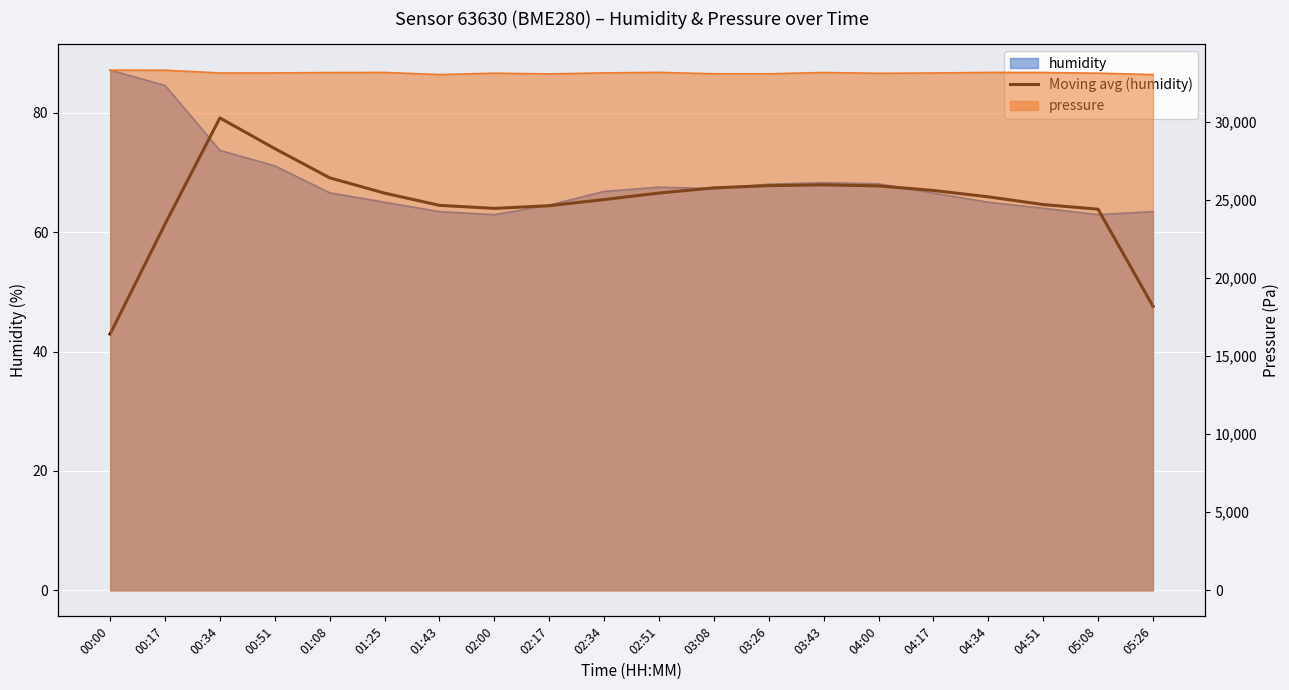

Where is the data nearest to the value 61?

00:17